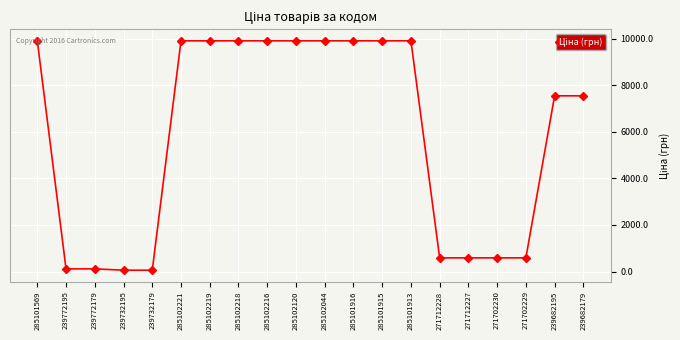

What is the sum of the values at 239732179 and 285102044?

9965.2